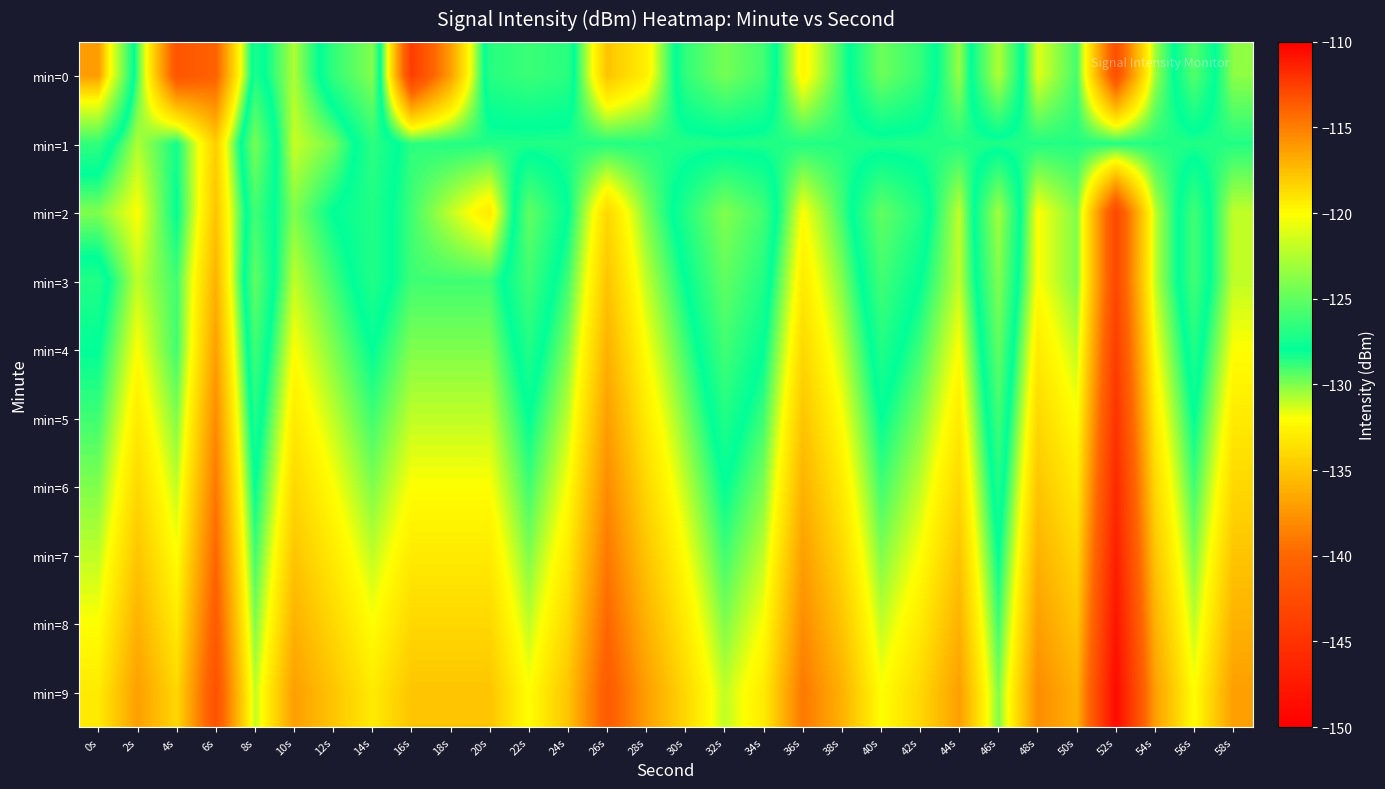

What is the maximum value shown in the chart?

-116.1